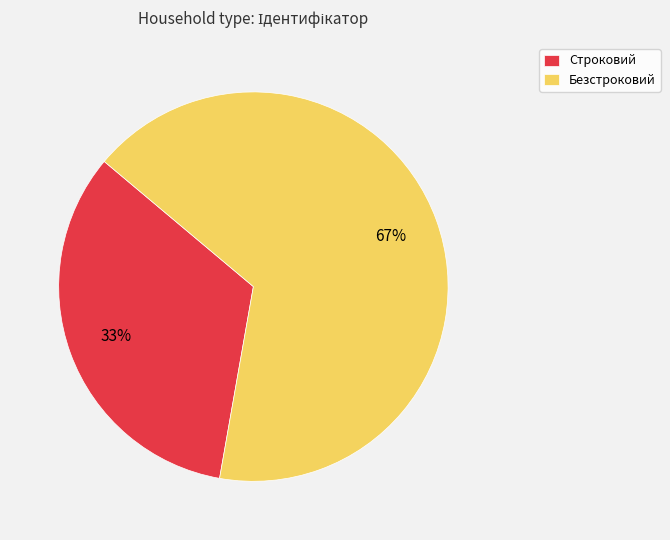

To the nearest percent, what is the combined percentage of Безстроковий and Строковий?

100%